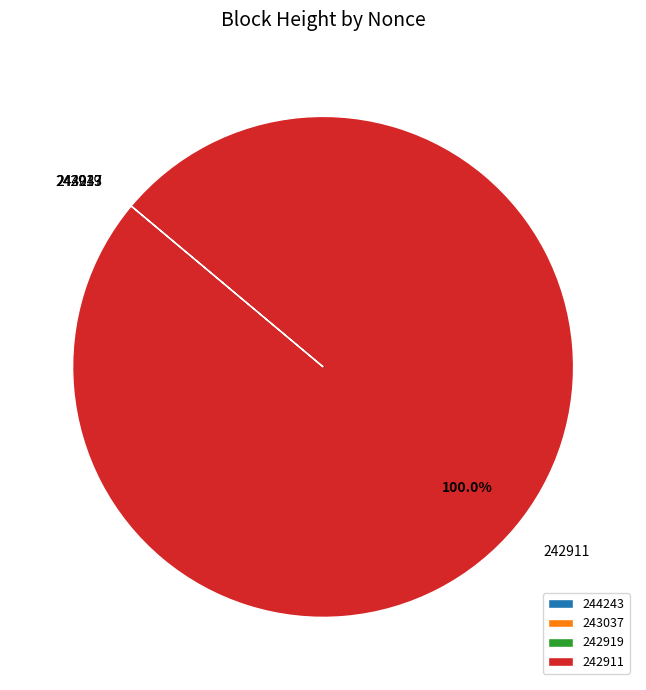

Which category accounts for the majority?

242911